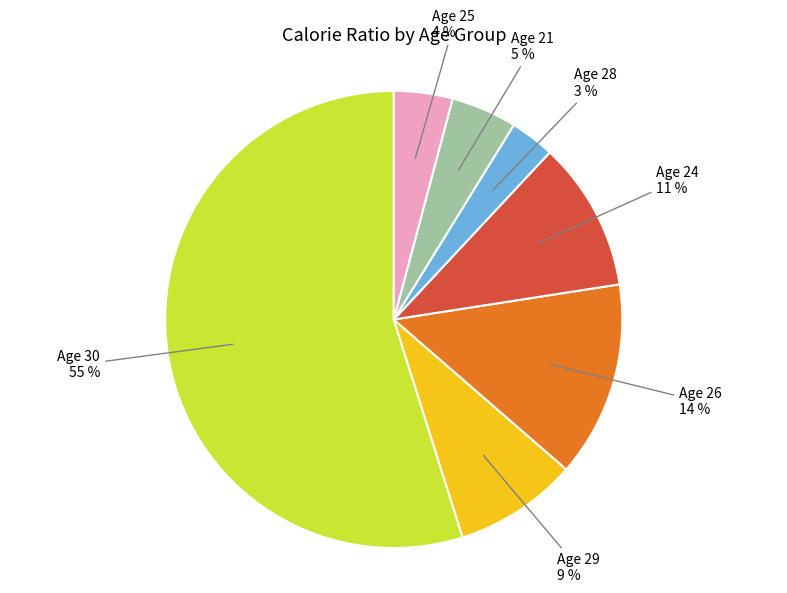

Does any single category account for the majority?

Yes